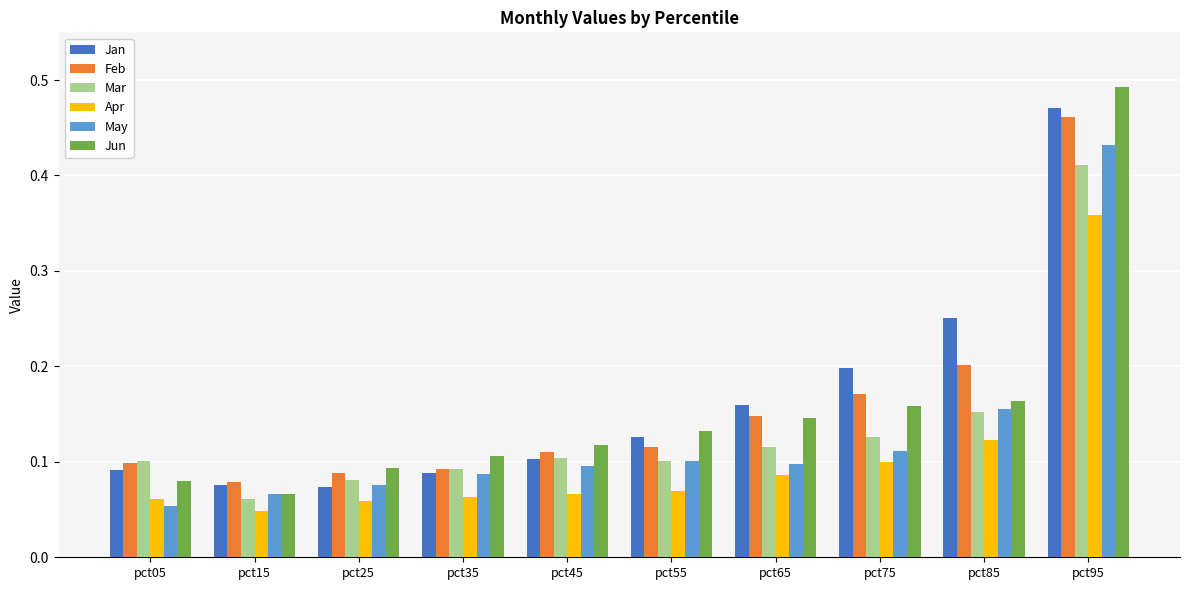

At which category is the sum across all series the highest?

pct95